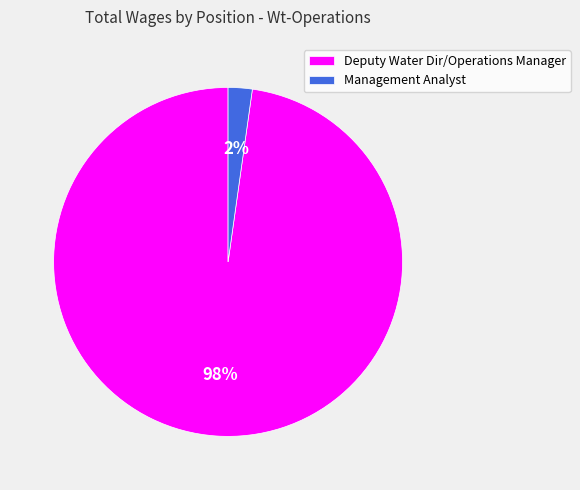

Count the number of slices in the pie.

2